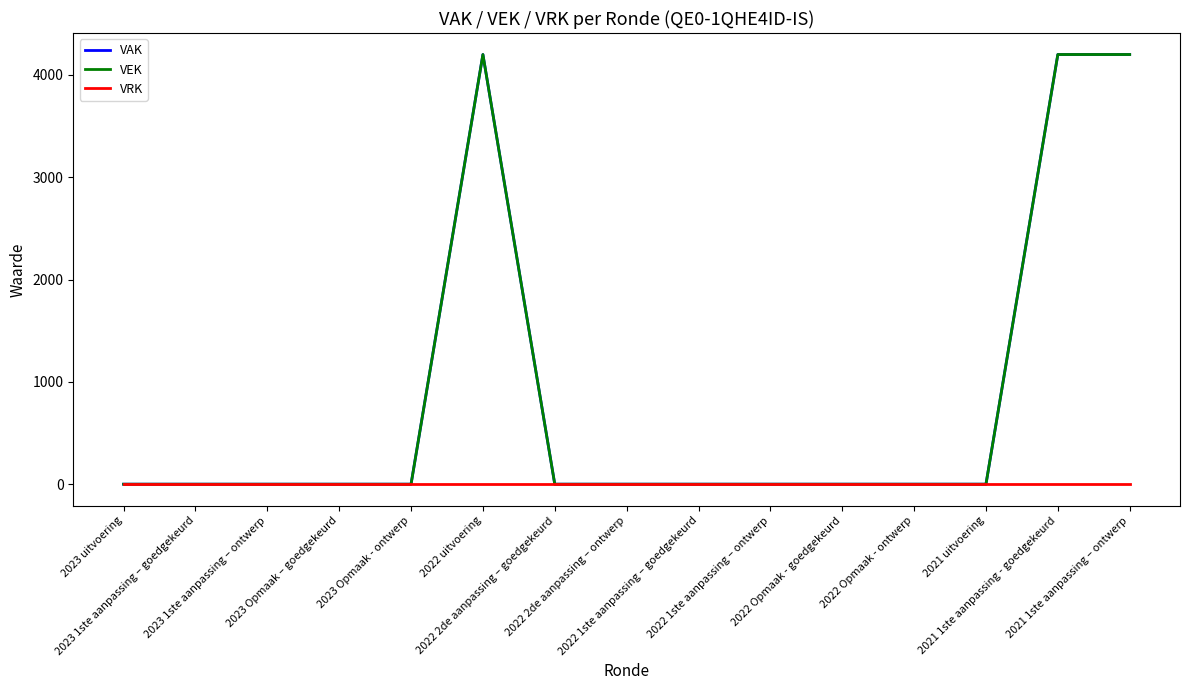

At how many categories does at least one series exceed 1317?

3